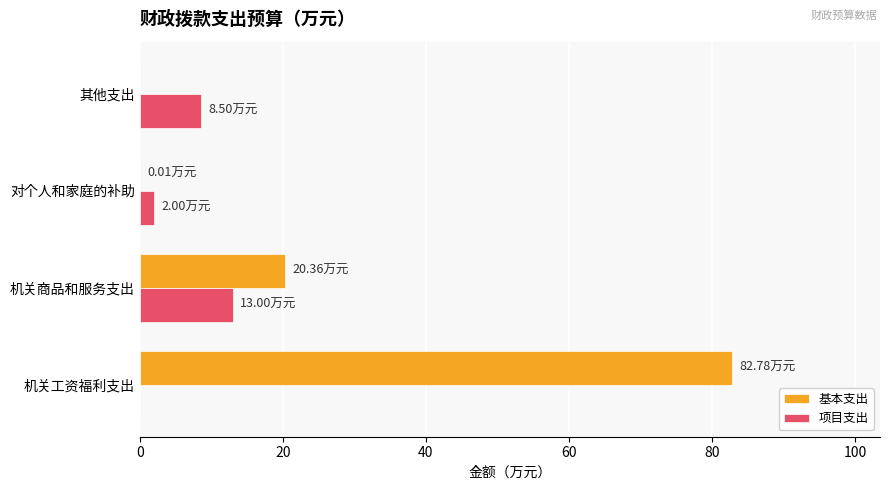

Where is 基本支出 nearest to the value 41?

机关商品和服务支出